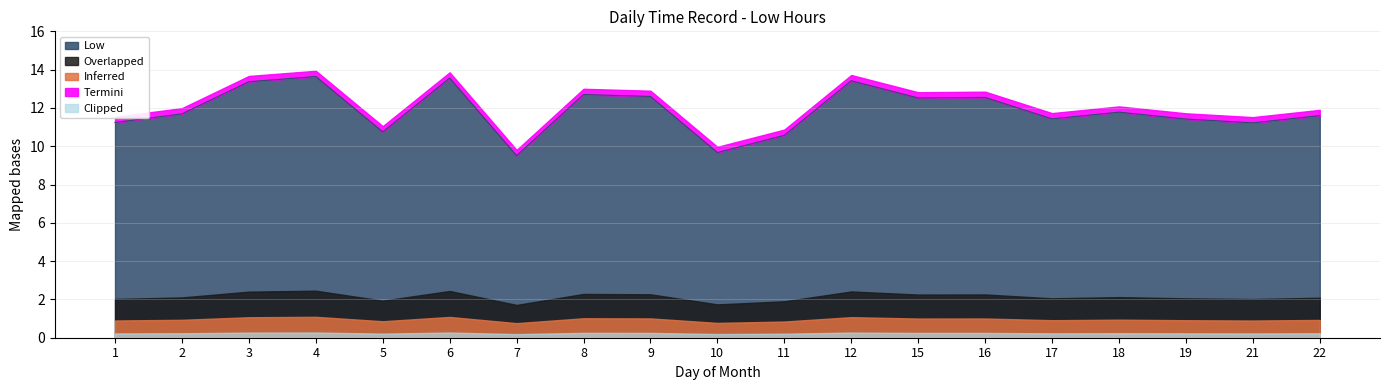

The chart shows a value of 21.4 at 16. True or false?

False